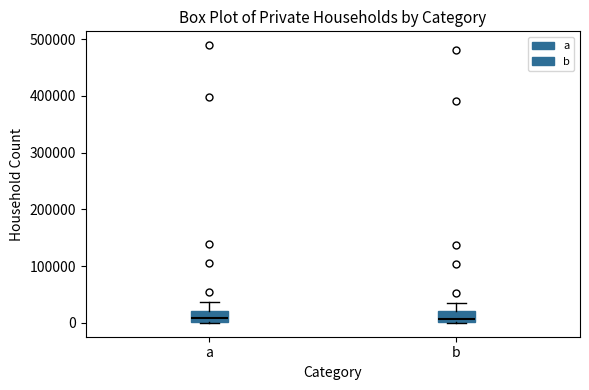

Where is the lower edge of the box for a on the y-axis? The values are not printed on the chart, so give them approximately, as read against the axis.

0